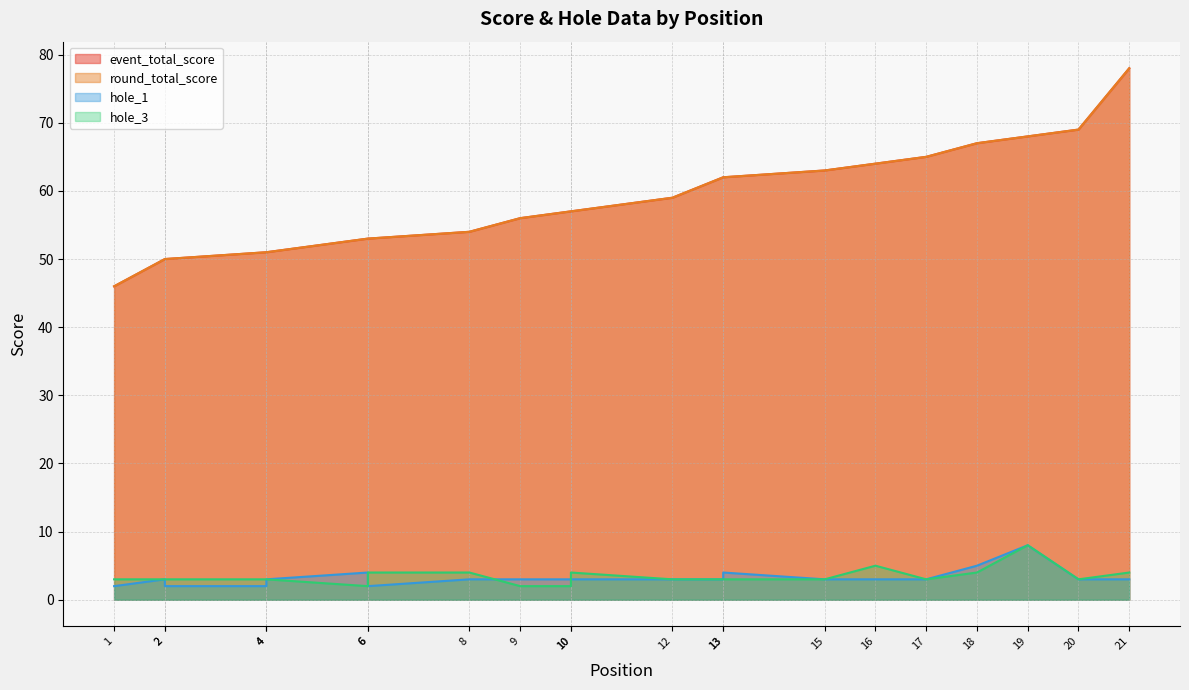

What is the difference between the highest and lowest values at 18?

63